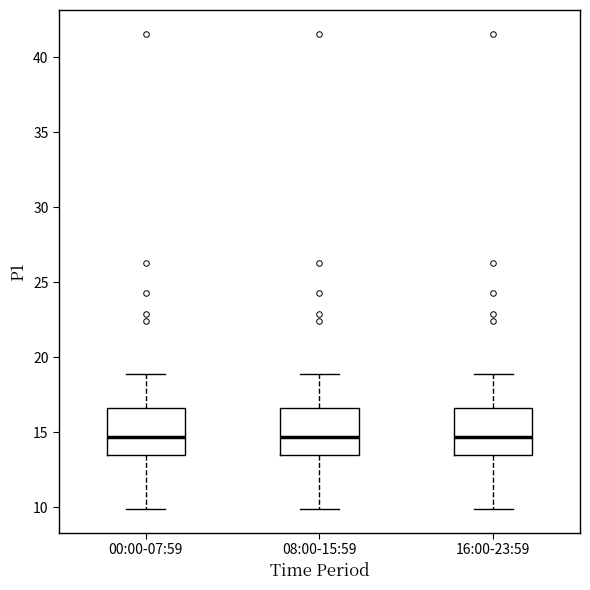

Where is the upper edge of the box for 08:00-15:59 on the y-axis? The values are not printed on the chart, so give them approximately, as read against the axis.

16.5